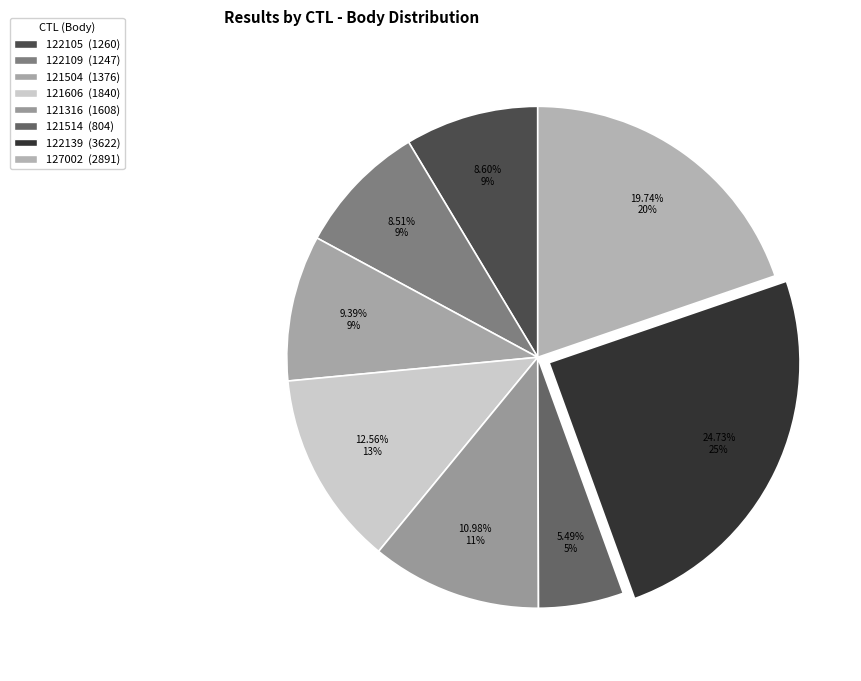

How many slices are in this pie chart?

8